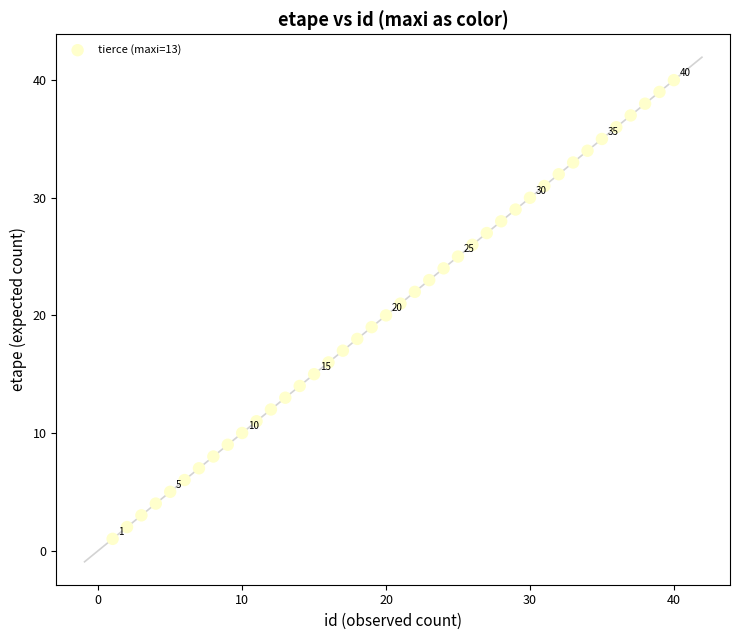

What is the range of Y values (max minus min)?

39